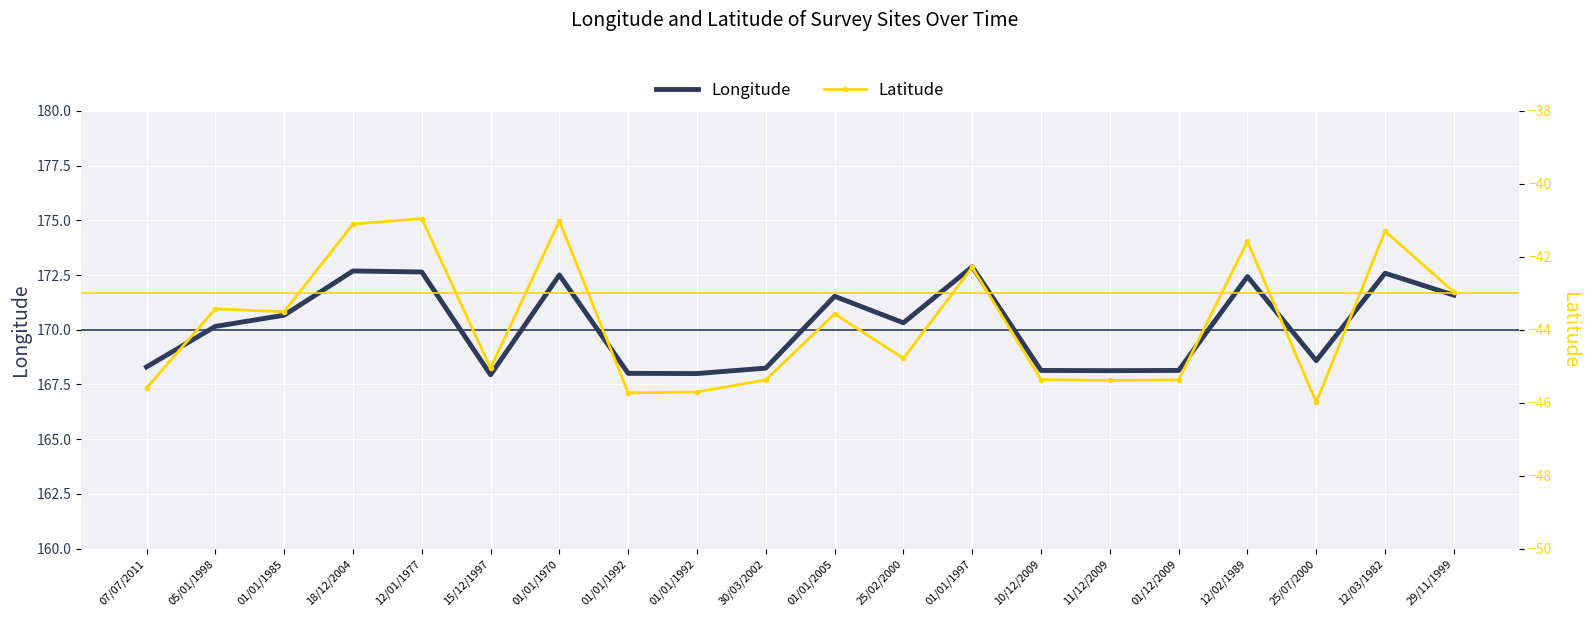

Reading left to right, list all the values displayed in this chart.

Longitude: 07/07/2011=168.3	05/01/1998=170.2	01/01/1985=170.7	18/12/2004=172.7	12/01/1977=172.6	15/12/1997=167.9	01/01/1970=172.5	01/01/1992=168.0	01/01/1992=168.0	30/03/2002=168.2	01/01/2005=171.5	25/02/2000=170.3	01/01/1997=172.9	10/12/2009=168.1	11/12/2009=168.1	01/12/2009=168.1	12/02/1989=172.4	25/07/2000=168.6	12/03/1982=172.6	29/11/1999=171.6
Latitude: 07/07/2011=-45.6	05/01/1998=-43.4	01/01/1985=-43.5	18/12/2004=-41.1	12/01/1977=-41.0	15/12/1997=-45.1	01/01/1970=-41.0	01/01/1992=-45.7	01/01/1992=-45.7	30/03/2002=-45.4	01/01/2005=-43.6	25/02/2000=-44.8	01/01/1997=-42.3	10/12/2009=-45.4	11/12/2009=-45.4	01/12/2009=-45.4	12/02/1989=-41.6	25/07/2000=-46.0	12/03/1982=-41.3	29/11/1999=-43.0